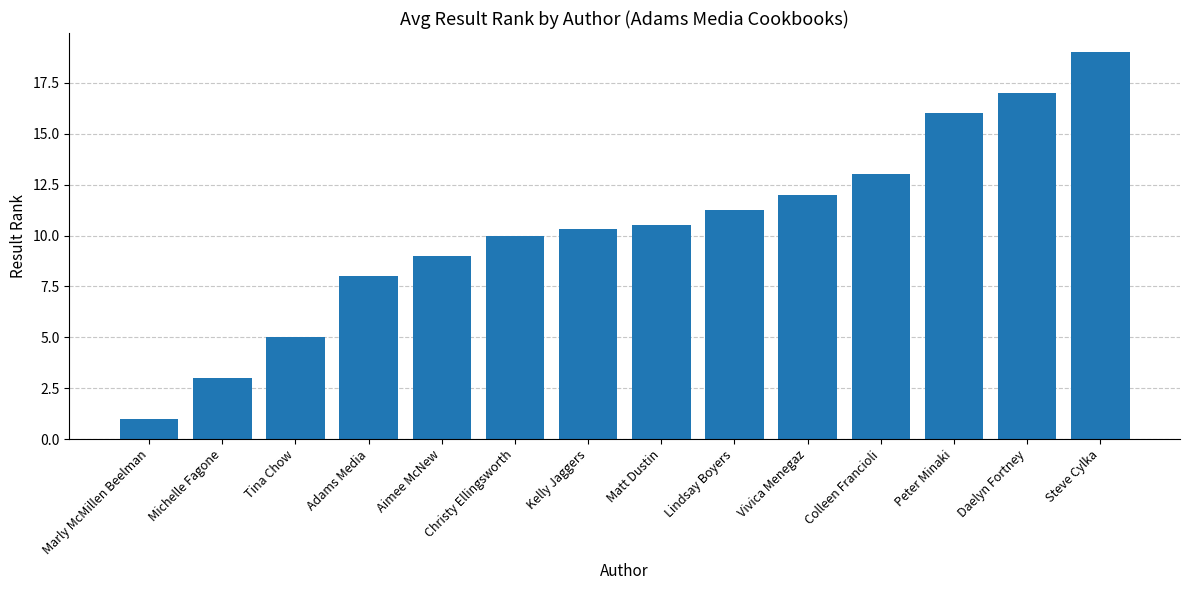

At which category does the chart reach its minimum across all series?

Marly McMillen Beelman